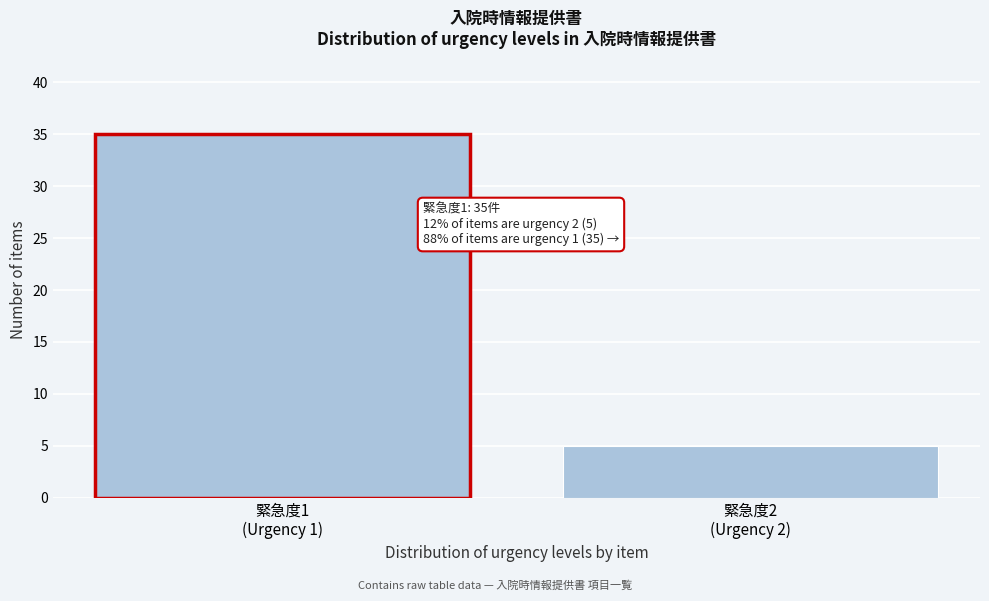

Reading left to right, extract all data points from this chart.

35	5